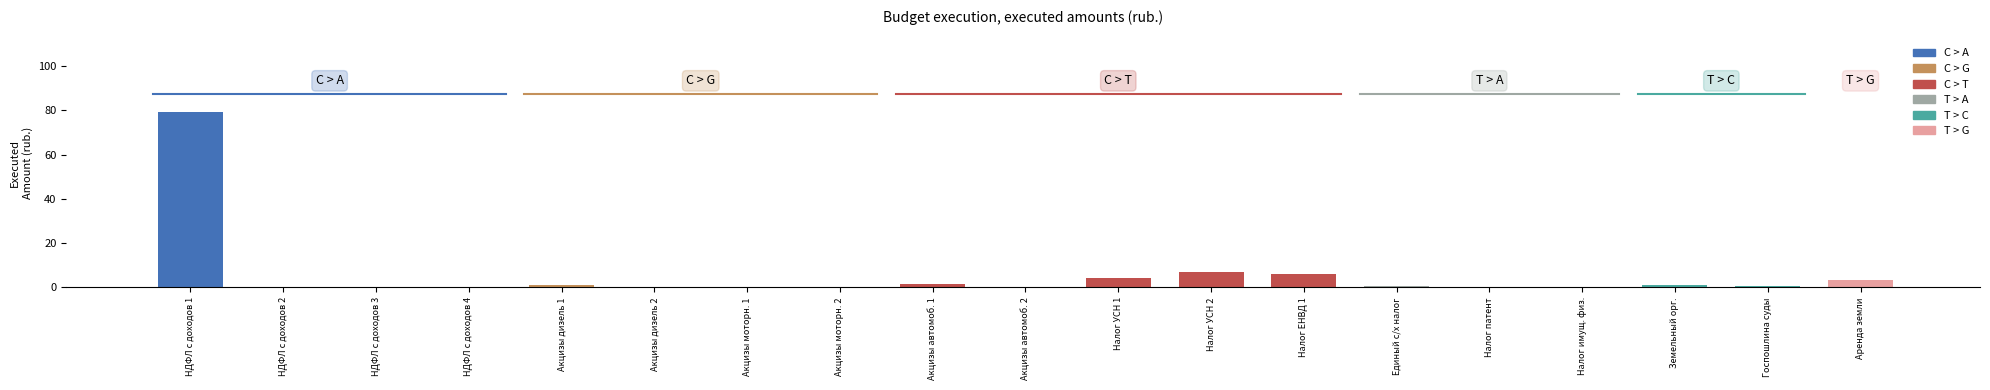

What is the sum of all values?

105.5